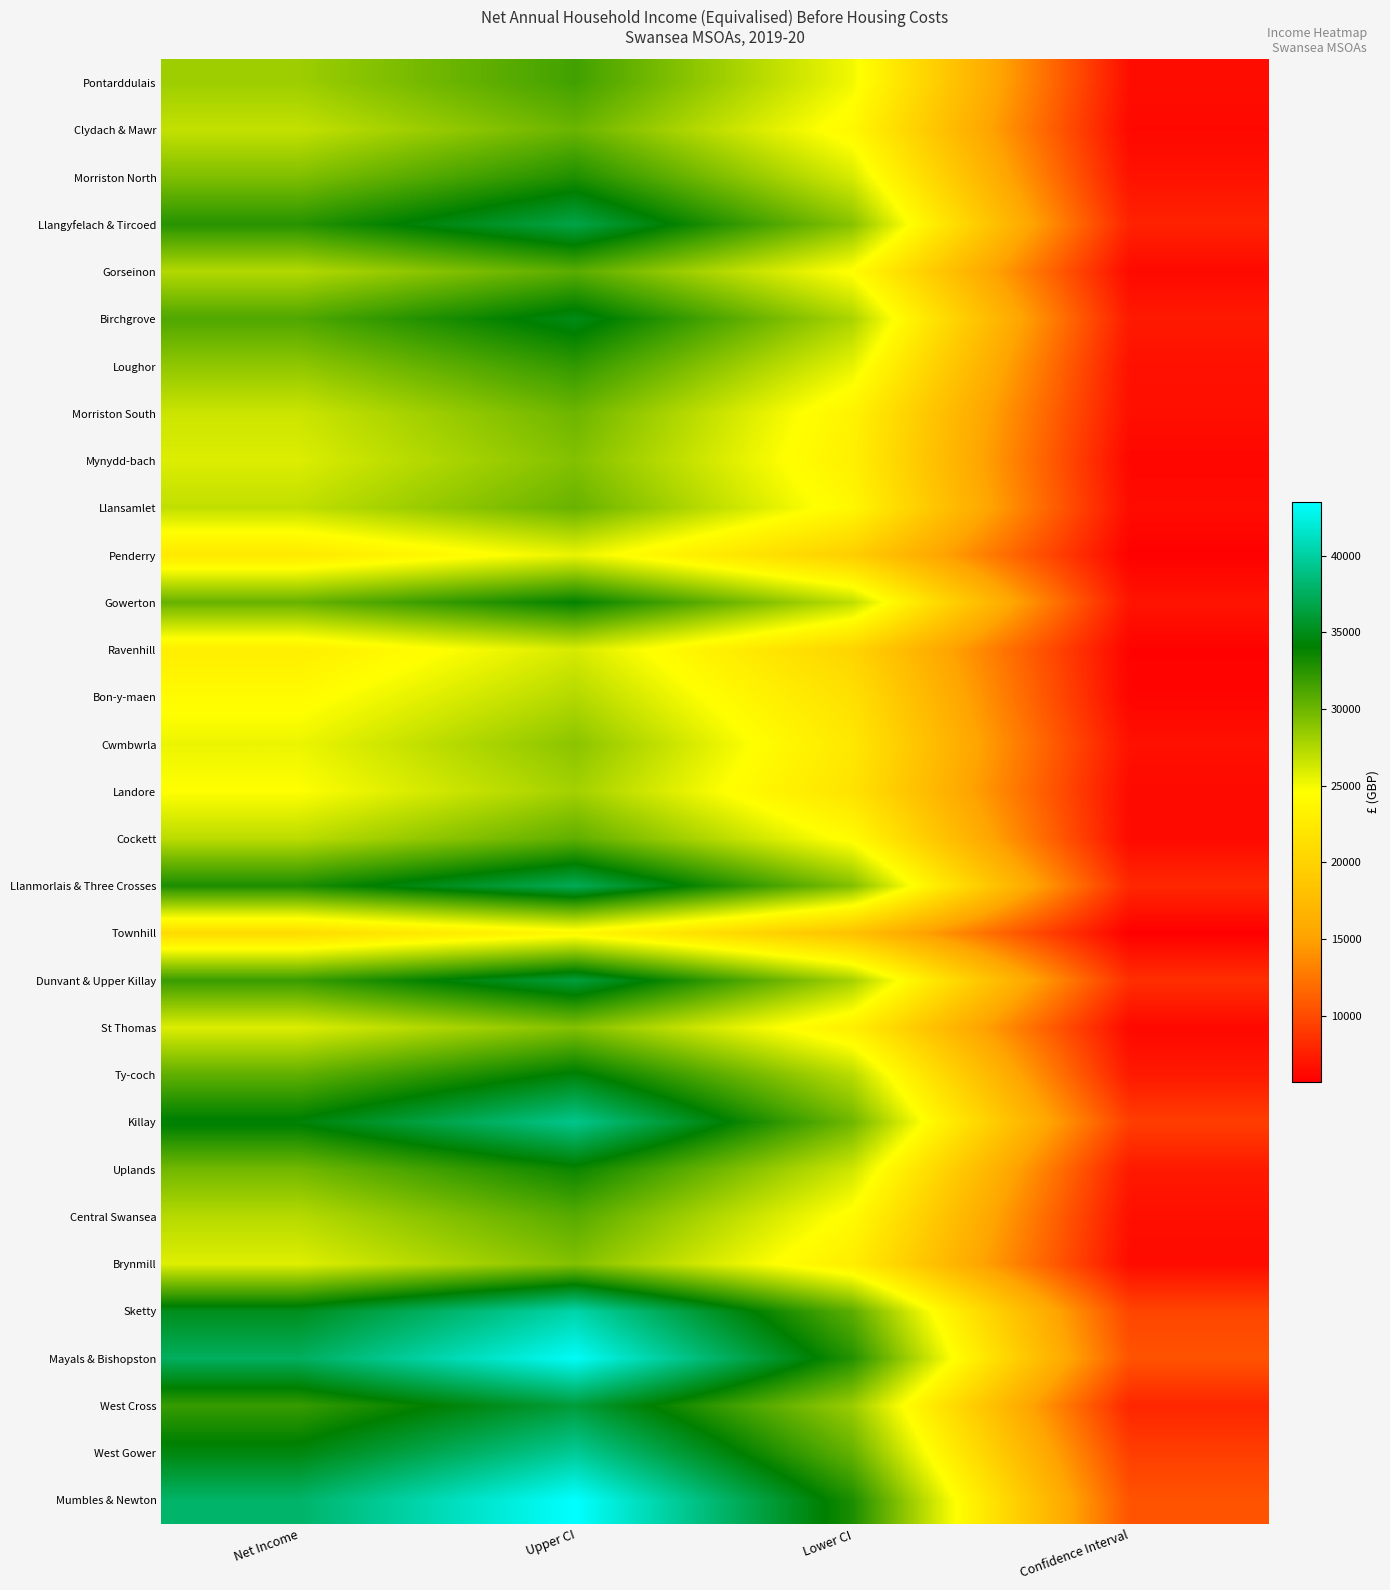

Reading right to left, list all the values displayed in this chart.

Pontarddulais: Confidence Interval=6500	Lower CI=25100	Upper CI=31600	Net Income=28200
Clydach & Mawr: Confidence Interval=6200	Lower CI=23900	Upper CI=30100	Net Income=26800
Morriston North: Confidence Interval=6800	Lower CI=26100	Upper CI=32900	Net Income=29300
Llangyfelach & Tircoed: Confidence Interval=7700	Lower CI=29000	Upper CI=36700	Net Income=32600
Gorseinon: Confidence Interval=6300	Lower CI=24400	Upper CI=30700	Net Income=27400
Birchgrove: Confidence Interval=7200	Lower CI=27700	Upper CI=34900	Net Income=31100
Loughor: Confidence Interval=6700	Lower CI=25500	Upper CI=32200	Net Income=28700
Morriston South: Confidence Interval=6600	Lower CI=23400	Upper CI=30000	Net Income=26500
Mynydd-bach: Confidence Interval=6100	Lower CI=23100	Upper CI=29200	Net Income=25900
Llansamlet: Confidence Interval=6400	Lower CI=23800	Upper CI=30200	Net Income=26900
Penderry: Confidence Interval=5800	Lower CI=19600	Upper CI=25400	Net Income=22300
Gowerton: Confidence Interval=6900	Lower CI=27000	Upper CI=33900	Net Income=30200
Ravenhill: Confidence Interval=5900	Lower CI=20200	Upper CI=26100	Net Income=22900
Bon-y-maen: Confidence Interval=6000	Lower CI=21400	Upper CI=27400	Net Income=24200
Cwmbwrla: Confidence Interval=6700	Lower CI=22200	Upper CI=28900	Net Income=25300
Landore: Confidence Interval=6300	Lower CI=21700	Upper CI=28000	Net Income=24600
Cockett: Confidence Interval=6300	Lower CI=24200	Upper CI=30500	Net Income=27100
Llanmorlais & Three Crosses: Confidence Interval=8000	Lower CI=29200	Upper CI=37200	Net Income=33000
Townhill: Confidence Interval=5700	Lower CI=18200	Upper CI=23900	Net Income=20900
Dunvant & Upper Killay: Confidence Interval=8400	Lower CI=27900	Upper CI=36300	Net Income=31900
St Thomas: Confidence Interval=6200	Lower CI=23000	Upper CI=29200	Net Income=25900
Ty-coch: Confidence Interval=7200	Lower CI=27200	Upper CI=34400	Net Income=30500
Killay: Confidence Interval=9300	Lower CI=29900	Upper CI=39200	Net Income=34300
Uplands: Confidence Interval=7200	Lower CI=26400	Upper CI=33600	Net Income=29800
Central Swansea: Confidence Interval=6600	Lower CI=24200	Upper CI=30800	Net Income=27300
Brynmill: Confidence Interval=6400	Lower CI=22800	Upper CI=29200	Net Income=25800
Sketty: Confidence Interval=9700	Lower CI=30600	Upper CI=40300	Net Income=35100
Mayals & Bishopston: Confidence Interval=10500	Lower CI=32700	Upper CI=43200	Net Income=37500
West Cross: Confidence Interval=7900	Lower CI=28300	Upper CI=36200	Net Income=32000
West Gower: Confidence Interval=9300	Lower CI=30300	Upper CI=39600	Net Income=34600
Mumbles & Newton: Confidence Interval=10500	Lower CI=33000	Upper CI=43500	Net Income=37900